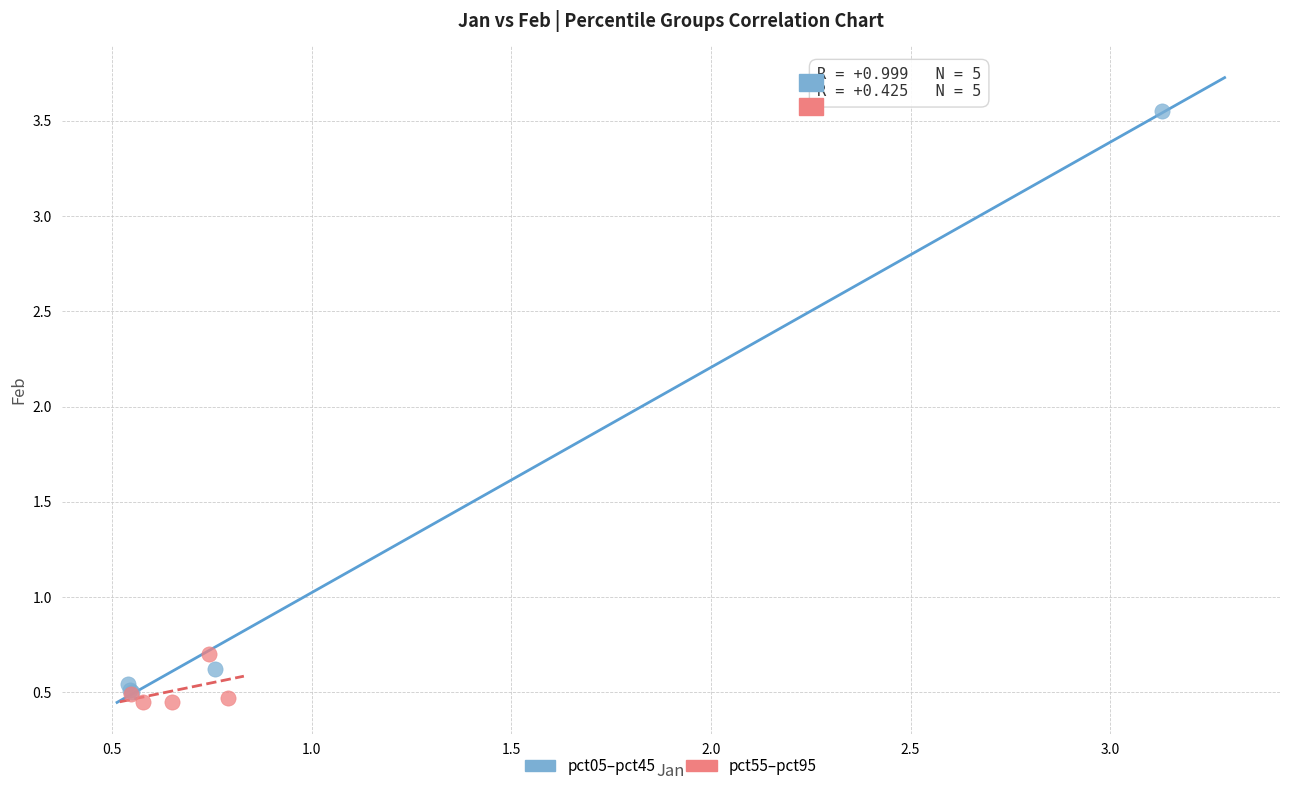

What are all the series names shown in the legend?

pct05–pct45, pct55–pct95